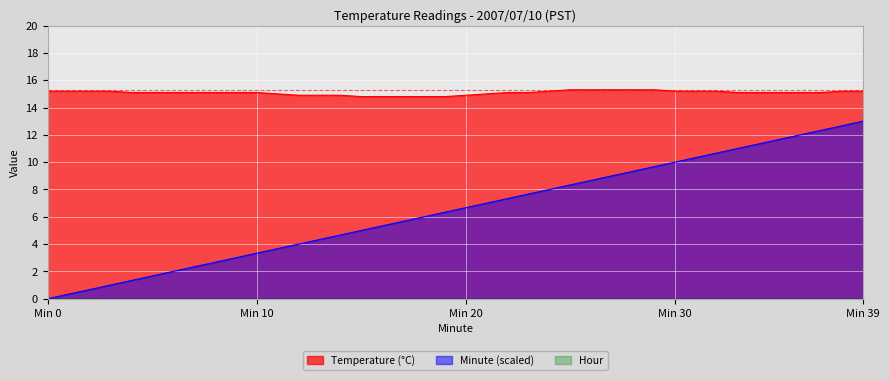

Which series has the largest total across all categories?

Temperature (°C)